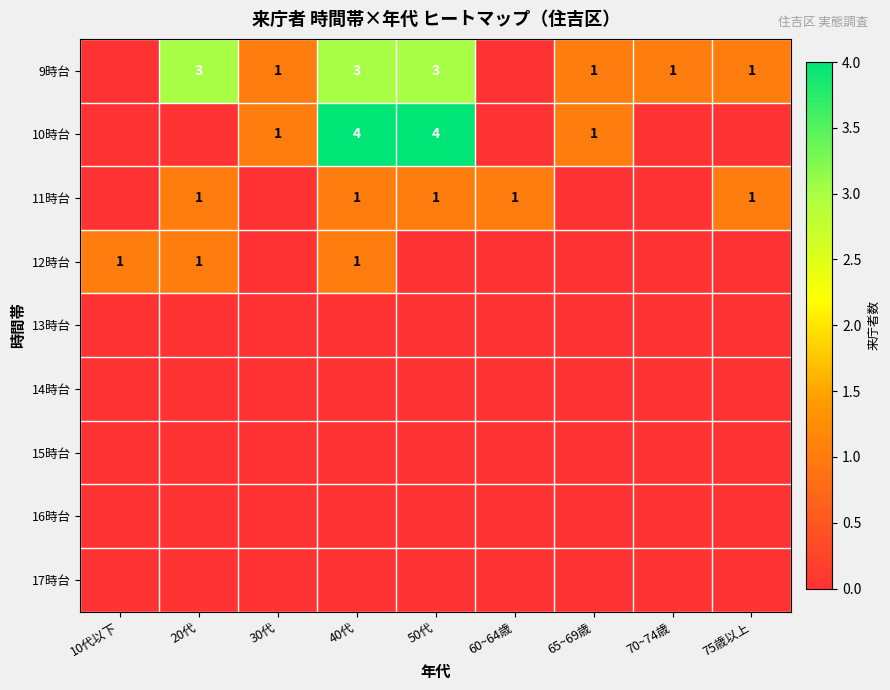

The 10時台 series shows 5 at 40代. True or false?

False